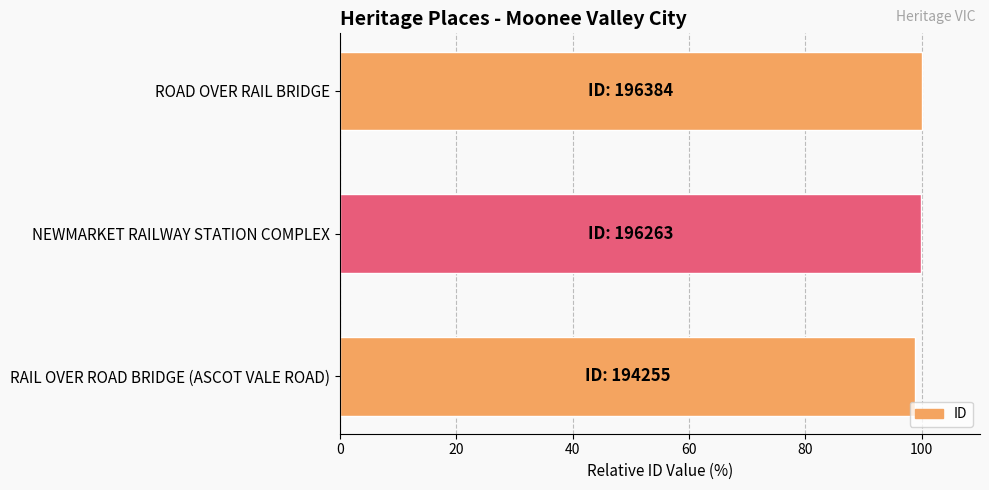

What is the sum of the values at NEWMARKET RAILWAY STATION COMPLEX and ROAD OVER RAIL BRIDGE?

199.9